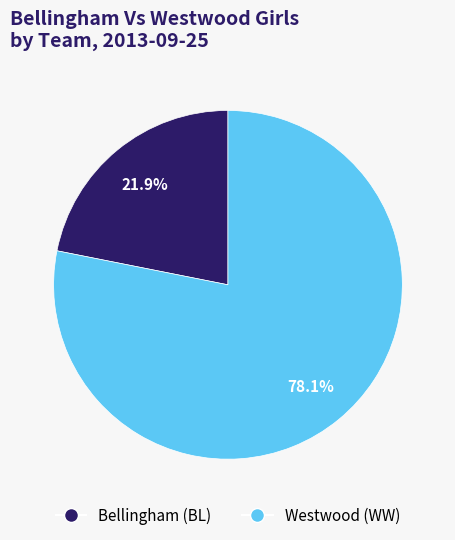

To the nearest percent, what is the combined percentage of Bellingham (BL) and Westwood (WW)?

100%